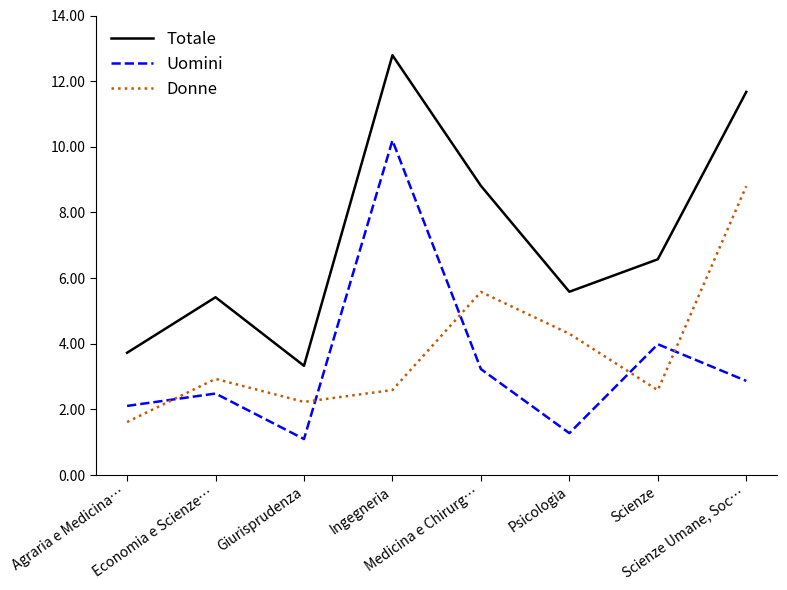

What is the value of the Totale point at the 7th from the left?

6575